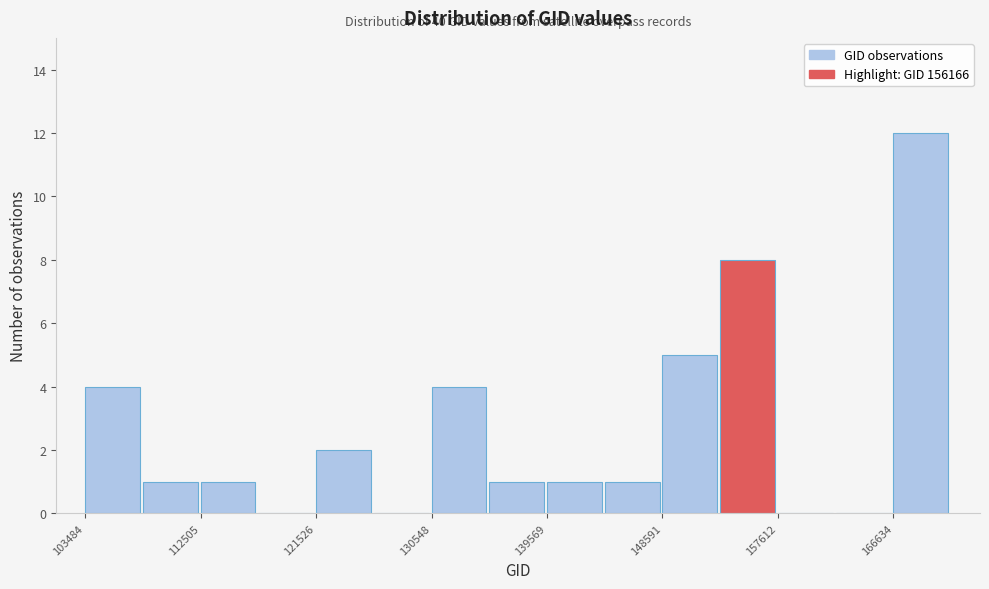

Which range on the x-axis has the tallest bar?

167000 to 171000